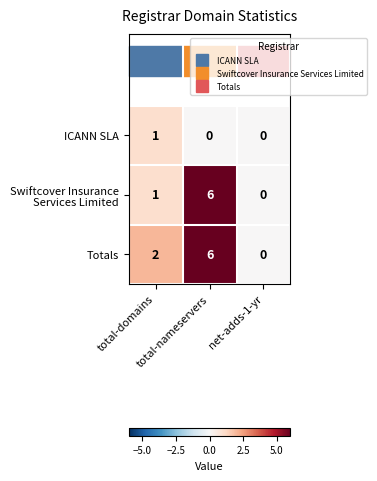

What is the maximum value shown in the chart?

6